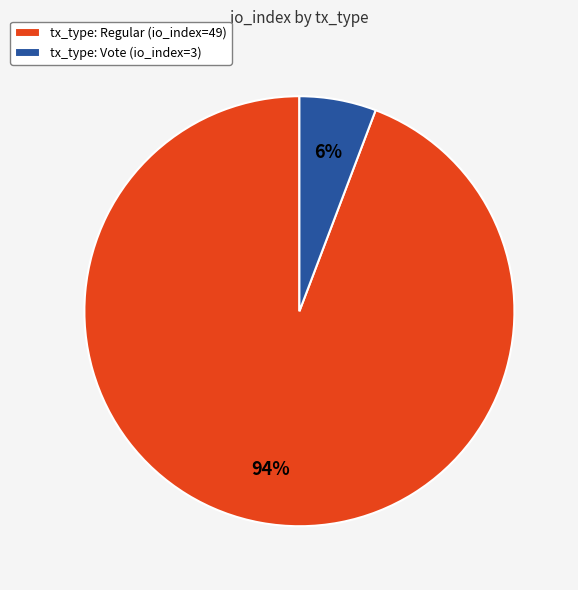

To the nearest percent, what is the combined percentage of tx_type: Vote (io_index=3) and tx_type: Regular (io_index=49)?

100%